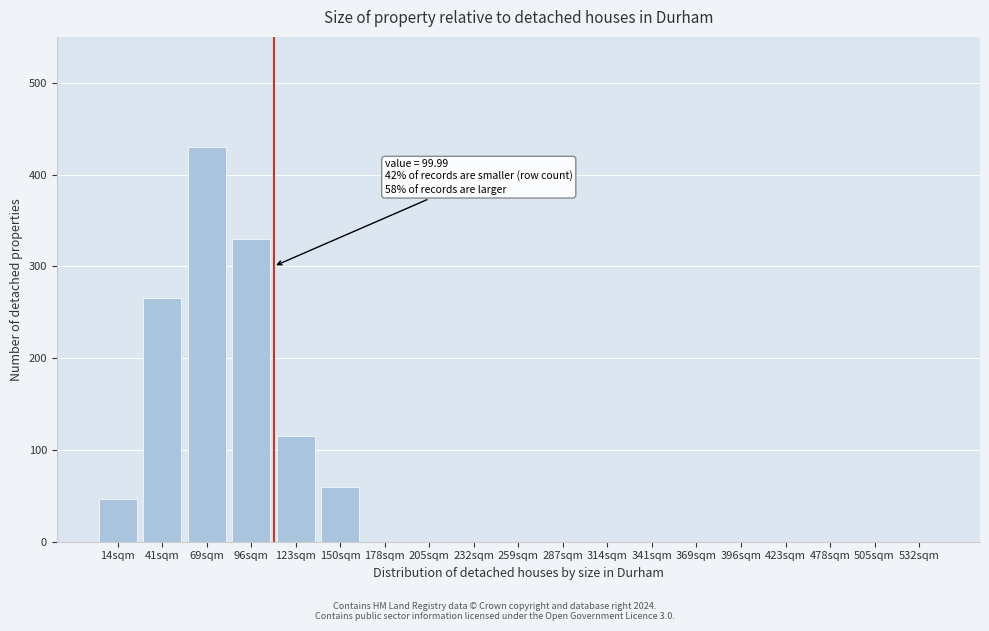

Reading left to right, what are all the values shown in this chart?

14sqm=47	41sqm=265	69sqm=430	96sqm=330	123sqm=115	150sqm=60	178sqm=0	205sqm=0	232sqm=0	259sqm=0	287sqm=0	314sqm=0	341sqm=0	369sqm=0	396sqm=0	423sqm=0	478sqm=0	505sqm=0	532sqm=0